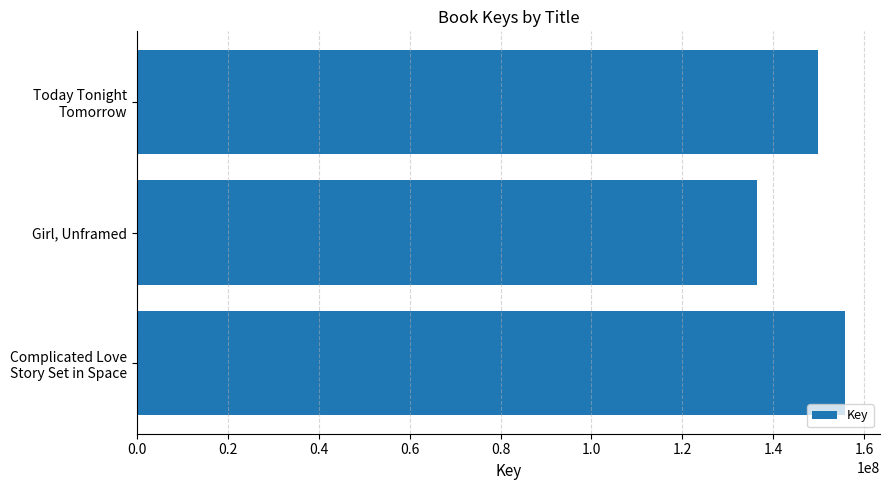

How many bars are there in total?

3